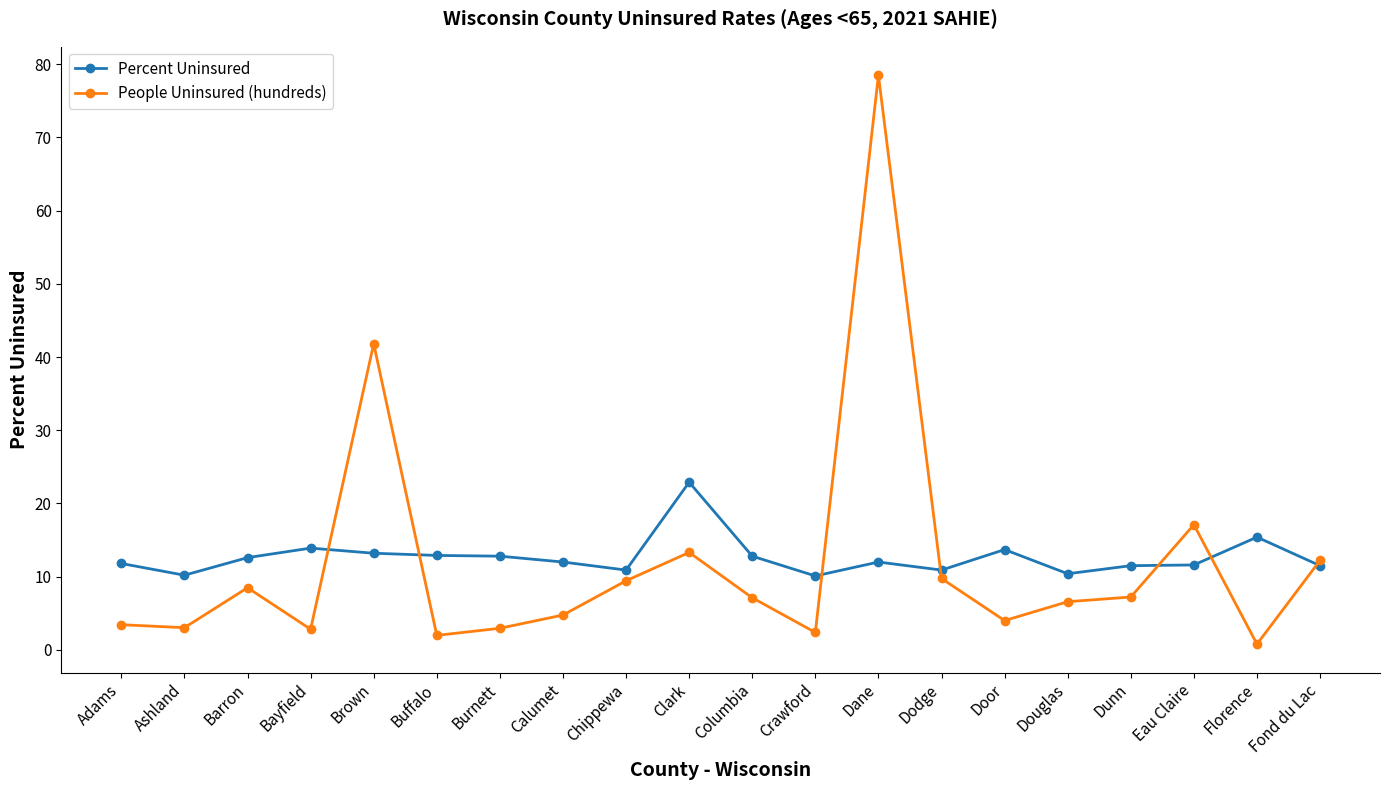

Is this an area chart (filled region under the line)?

No